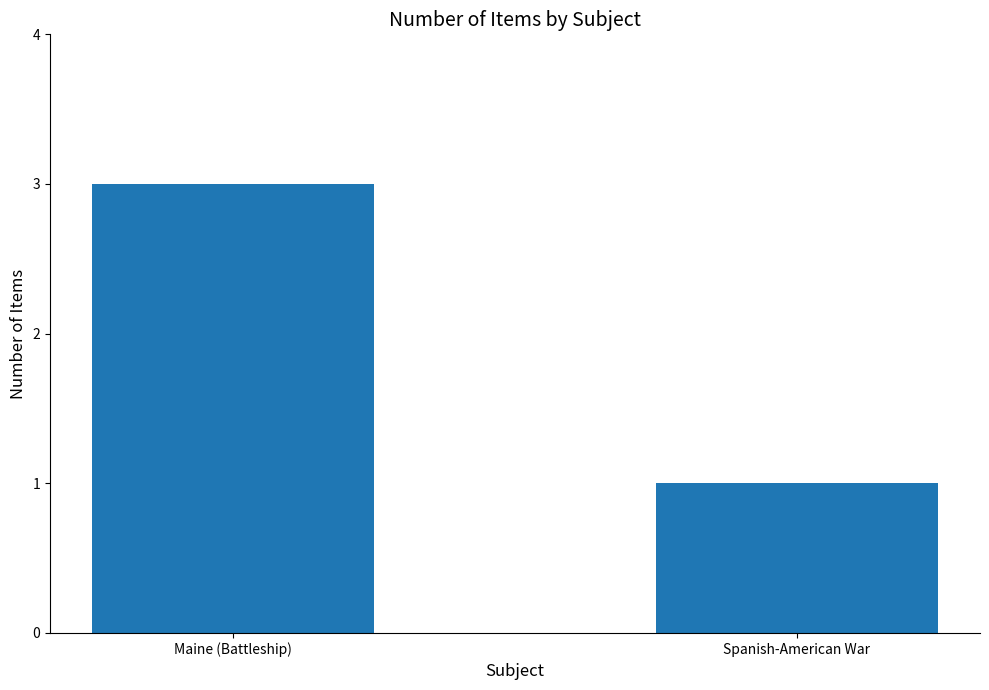

What is the label of the 2nd bar from the right?

Maine (Battleship)